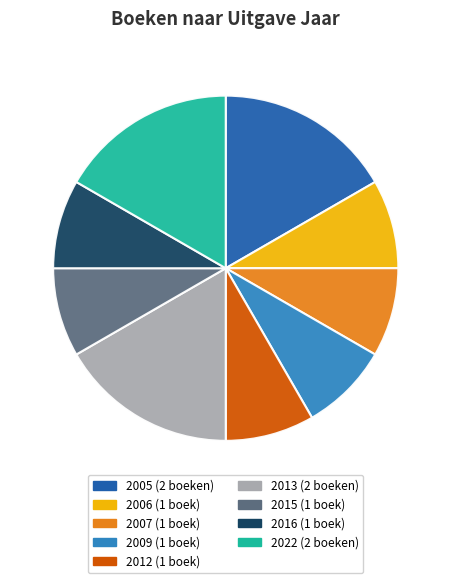

Is there any slice that represents more than half of the pie?

No